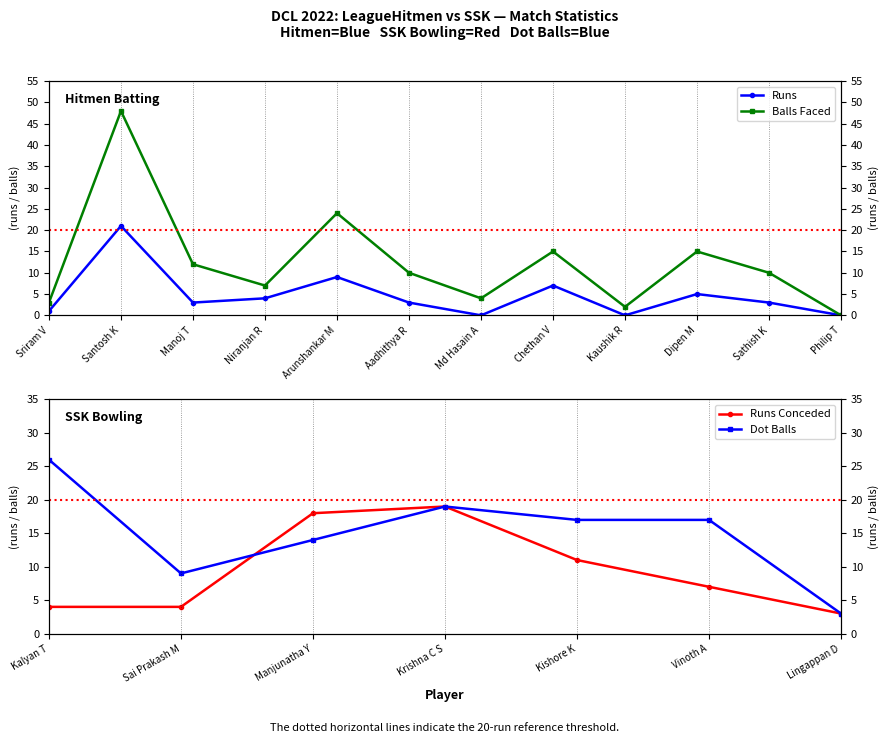

True or false: Runs and Balls cross at least once.

False